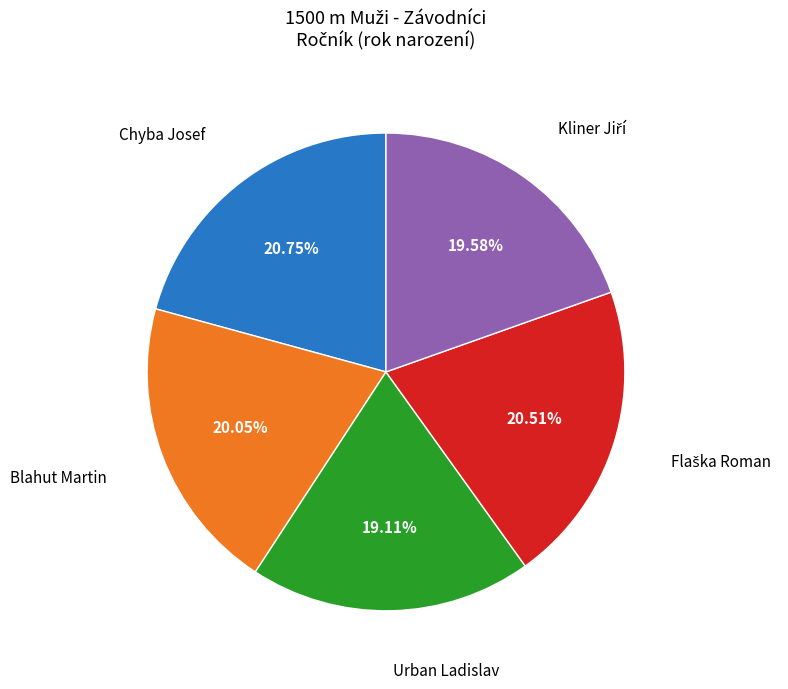

Which has a higher value, Blahut Martin or Chyba Josef?

Chyba Josef